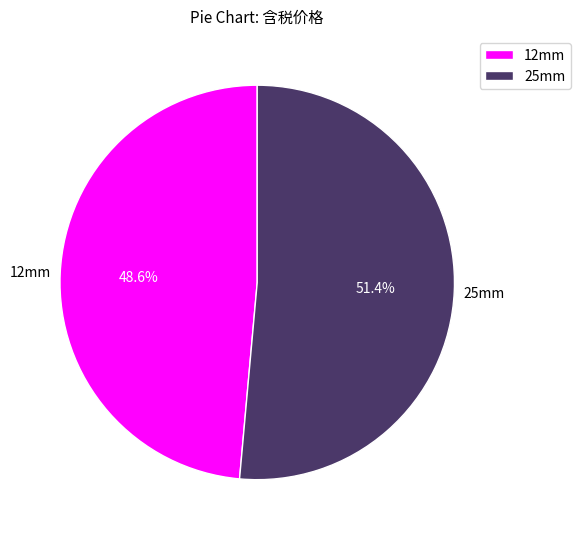

How many segments does this pie chart have?

2